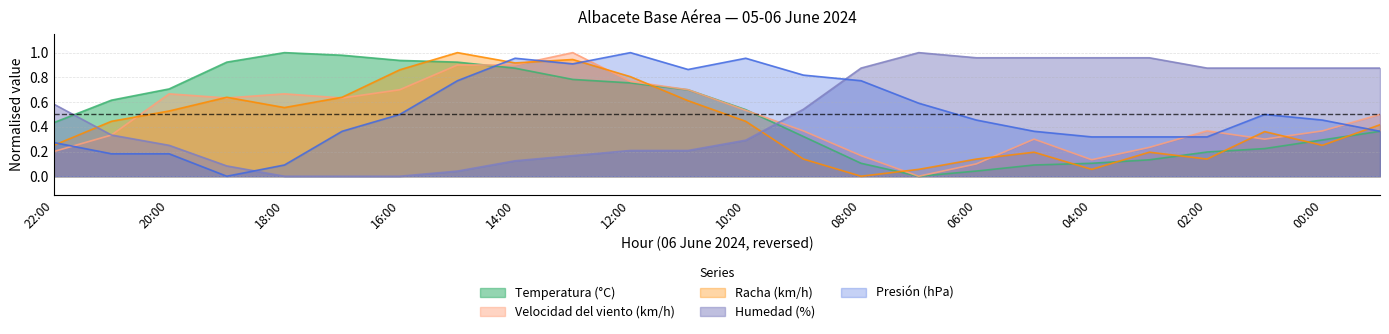

True or false: Racha (km/h) has a value of 0.3 at 11:00.

False